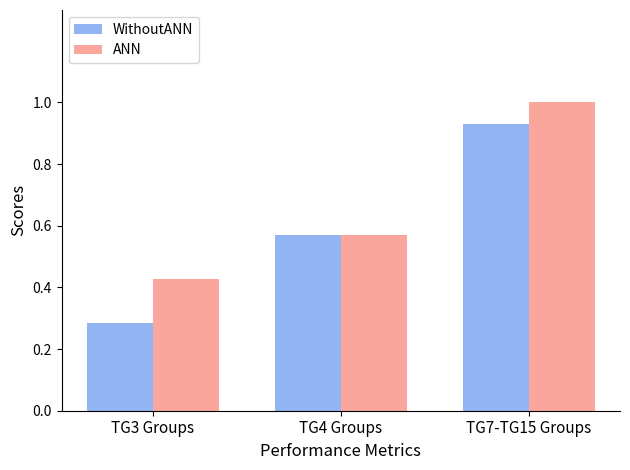

Which category has the lowest value across all series?

TG3 Groups